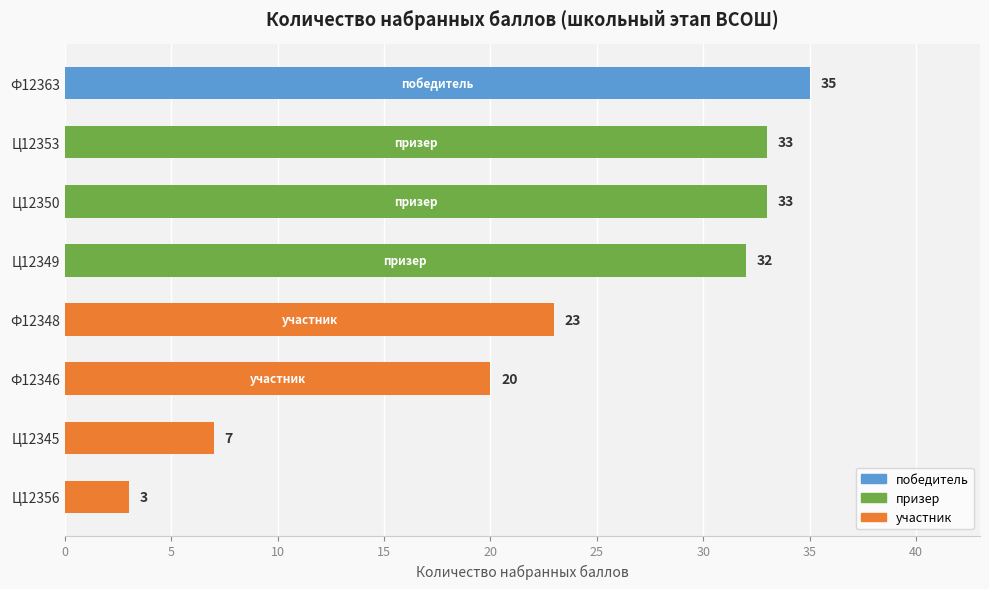

What is the sum of the values at Ф12346 and Ц12353?

53